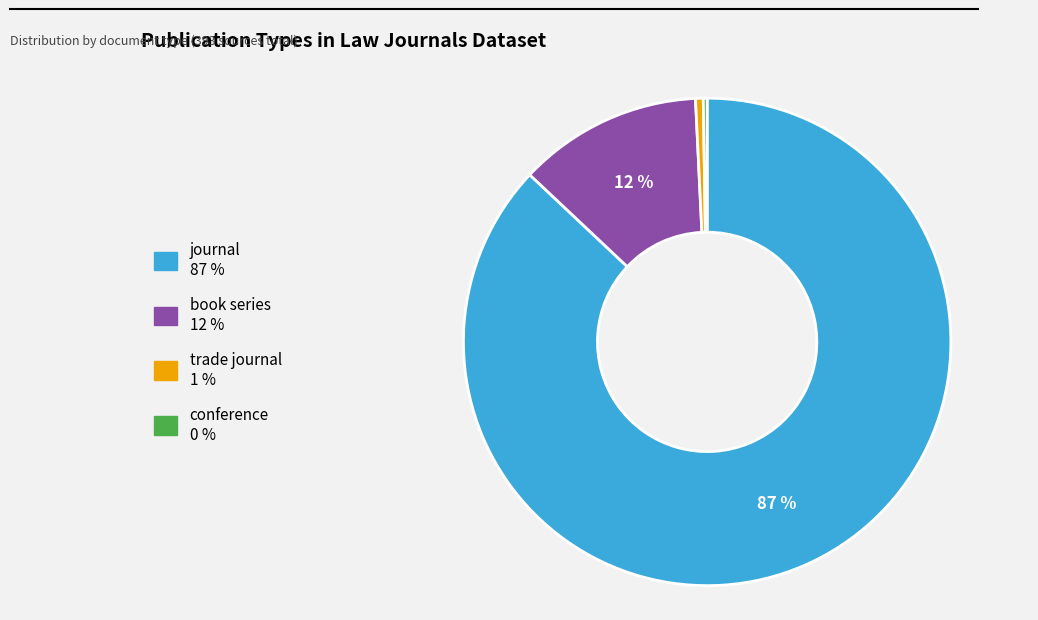

Which slice is the largest?

journal